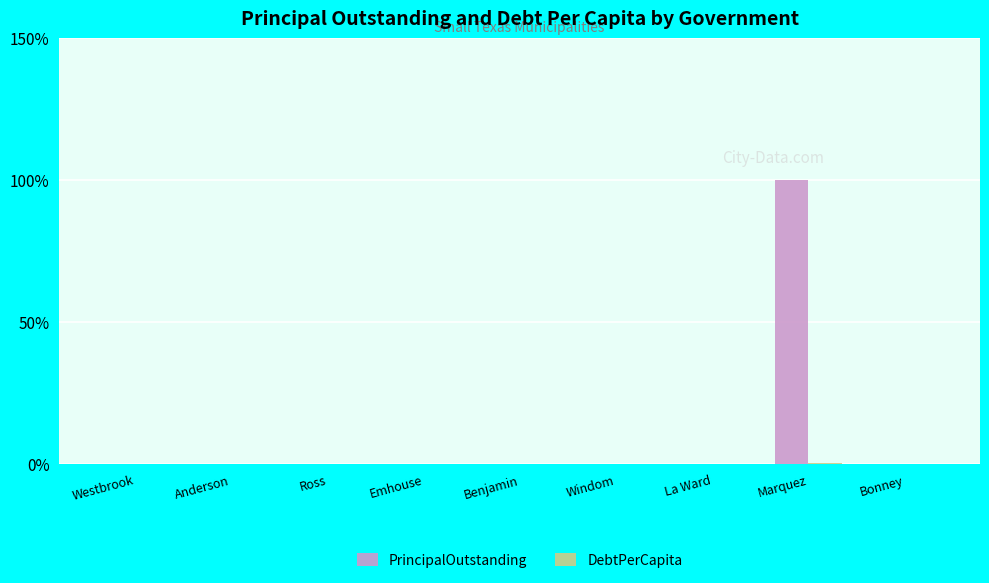

How many data points does each series have?

9